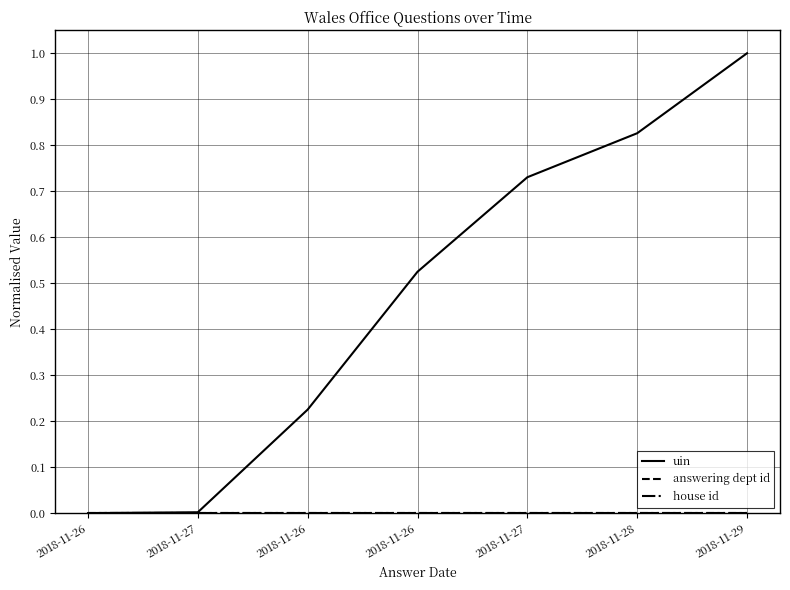

Which category has the lowest value in the answering dept id series?

2018-11-26